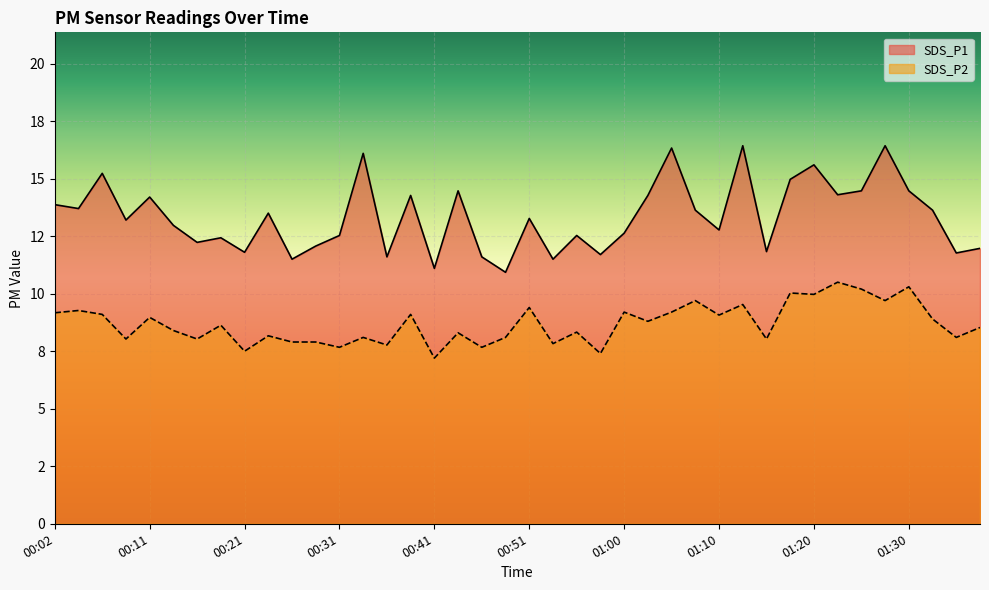

How many lines are shown in the chart?

2